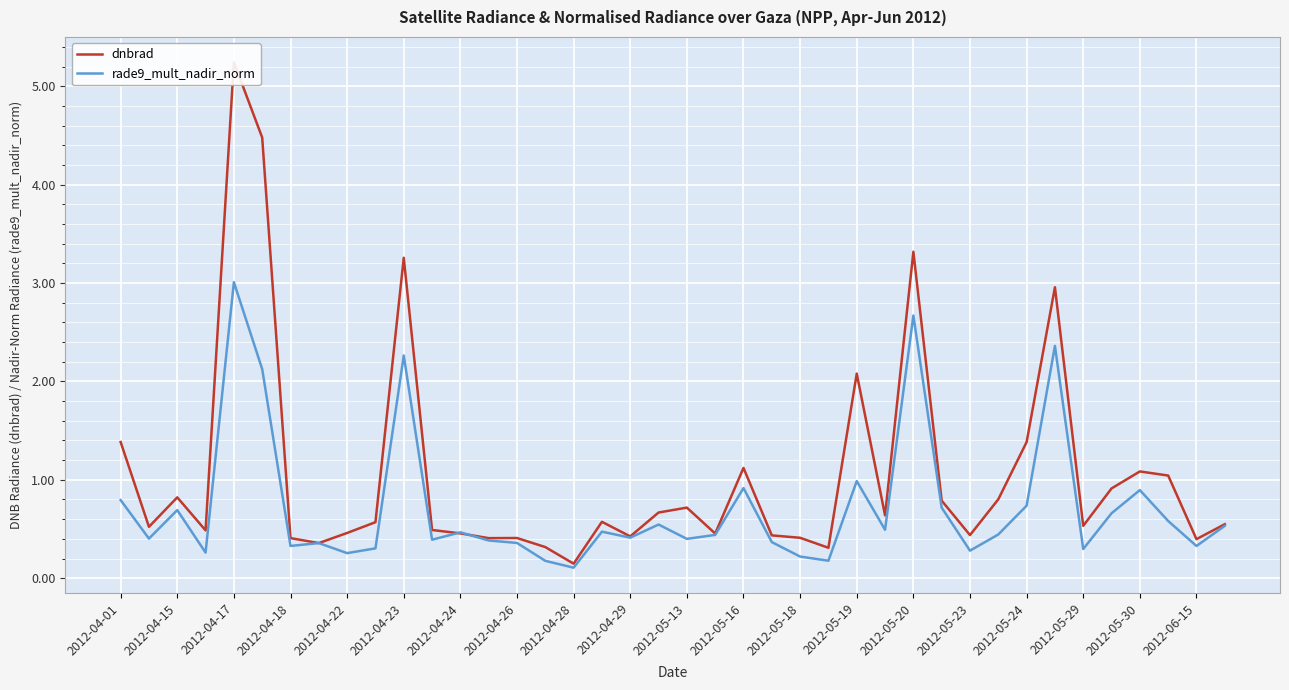

Reading left to right, what are all the values shown in this chart?

dnbrad: 1.4	0.5	0.8	0.5	5.2	4.5	0.4	0.4	0.5	0.6	3.3	0.5	0.5	0.4	0.4	0.3	0.1	0.6	0.4	0.7	0.7	0.5	1.1	0.4	0.4	0.3	2.1	0.6	3.3	0.8	0.4	0.8	1.4	3.0	0.5	0.9	1.1	1.0	0.4	0.5
rade9_mult_nadir_norm: 0.8	0.4	0.7	0.3	3.0	2.1	0.3	0.4	0.3	0.3	2.3	0.4	0.5	0.4	0.4	0.2	0.1	0.5	0.4	0.5	0.4	0.4	0.9	0.4	0.2	0.2	1.0	0.5	2.7	0.7	0.3	0.4	0.7	2.4	0.3	0.7	0.9	0.6	0.3	0.5